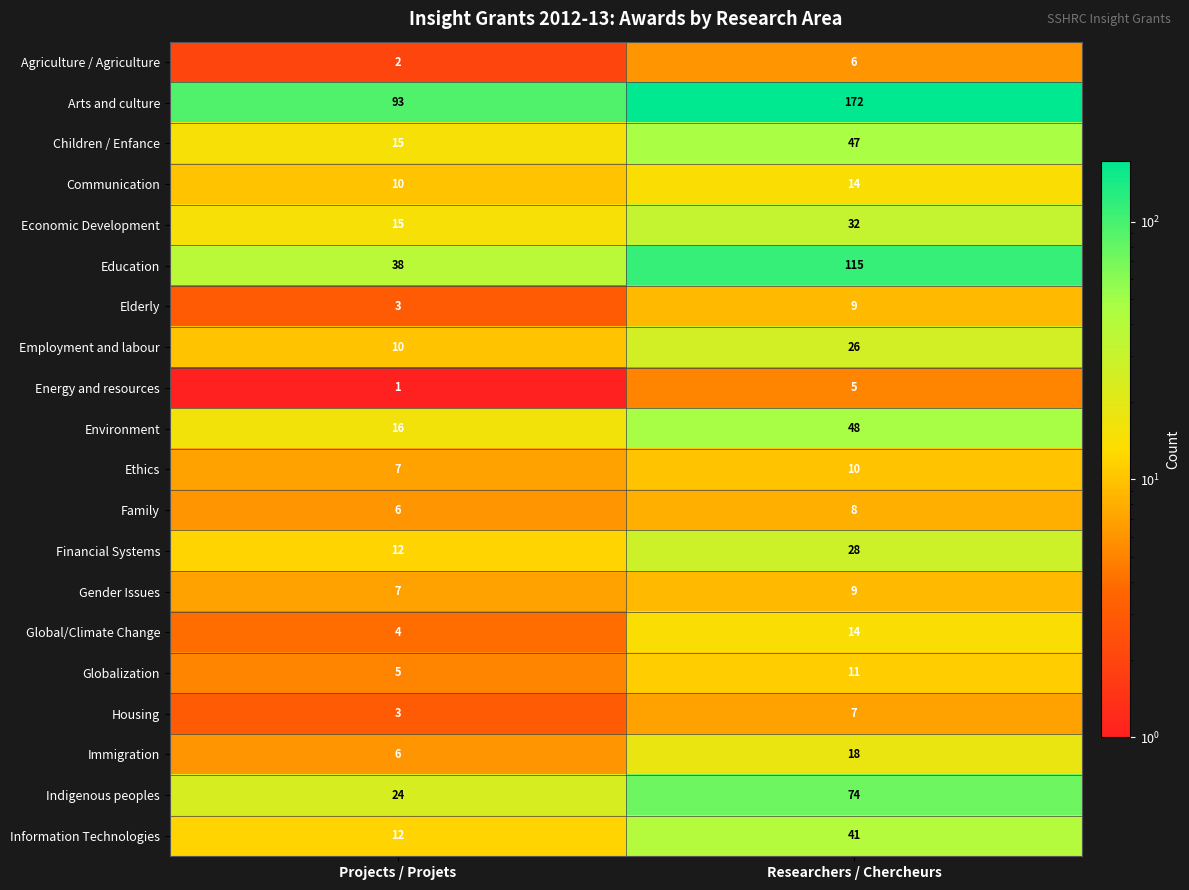

Read the Economic Development value at Projects / Projets.

15